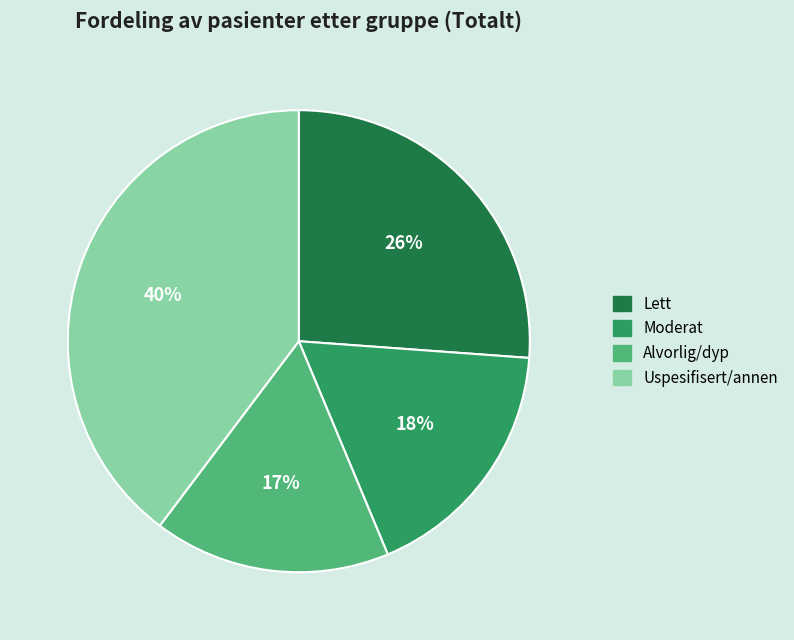

Is the sum of Uspesifisert/annen and Moderat greater than half?

Yes